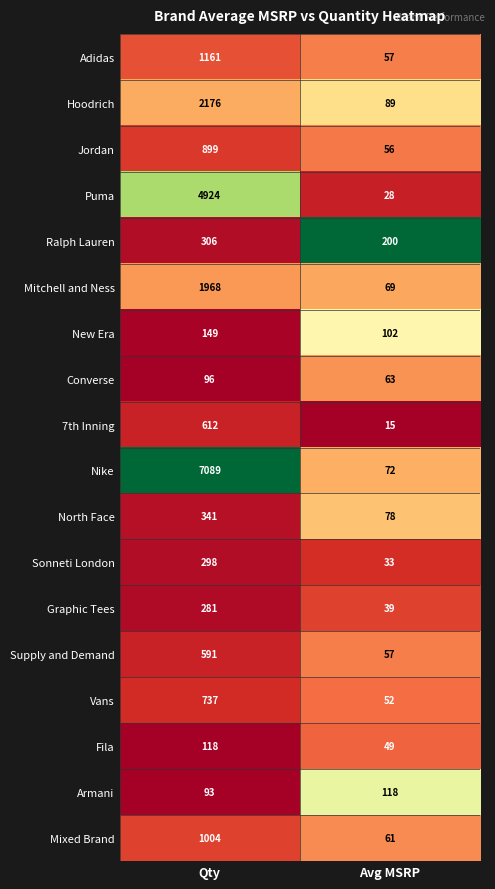

At Qty, list the series in order from largest to smallest.

Nike, Puma, Hoodrich, Mitchell and Ness, Adidas, Mixed Brand, Jordan, Vans, 7th Inning, Supply and Demand, North Face, Ralph Lauren, Sonneti London, Graphic Tees, New Era, Fila, Converse, Armani